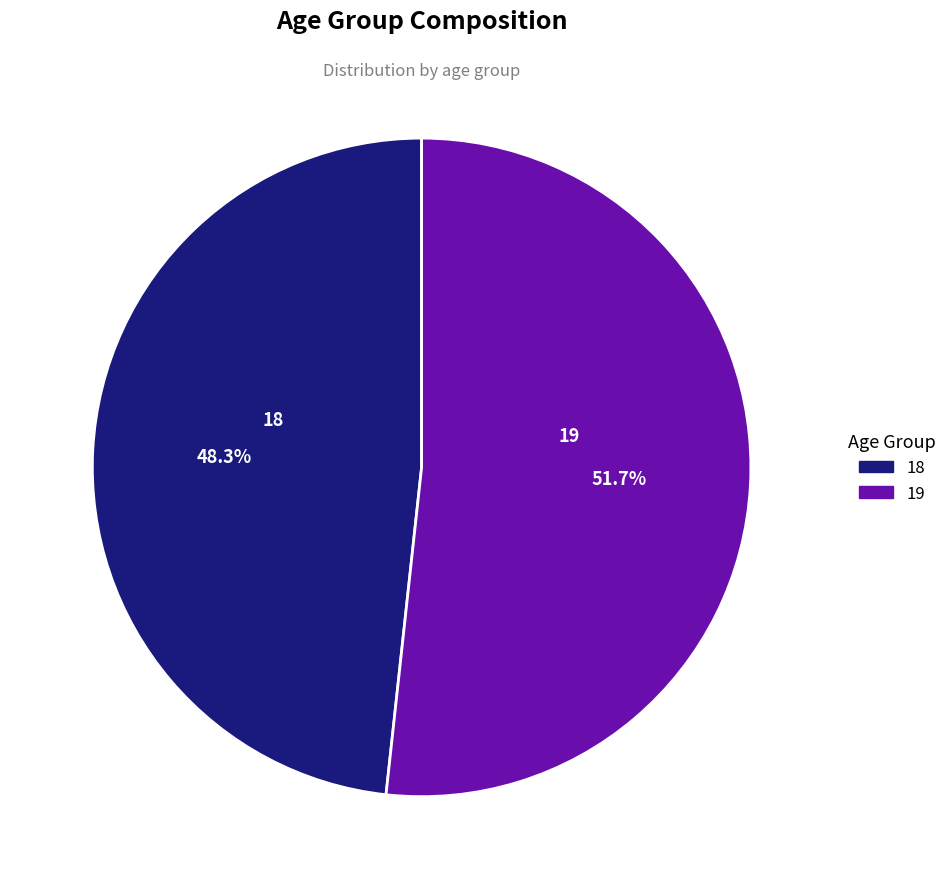

Combined, what portion of the pie is 19 and 18?

100.0%